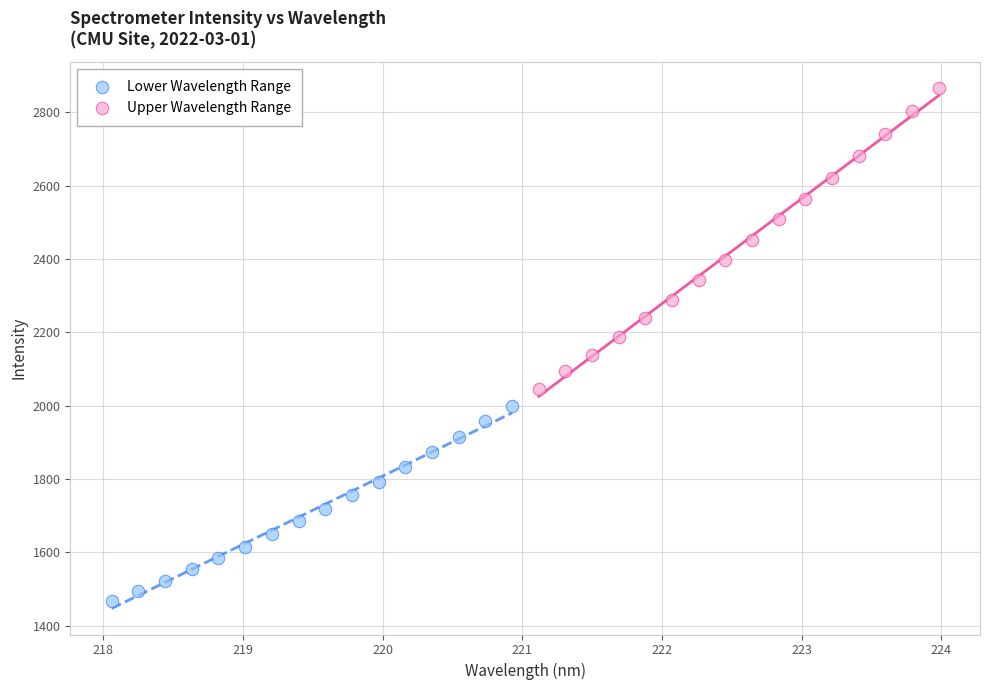

Which series has the widest spread of Y values?

Upper Wavelength Range